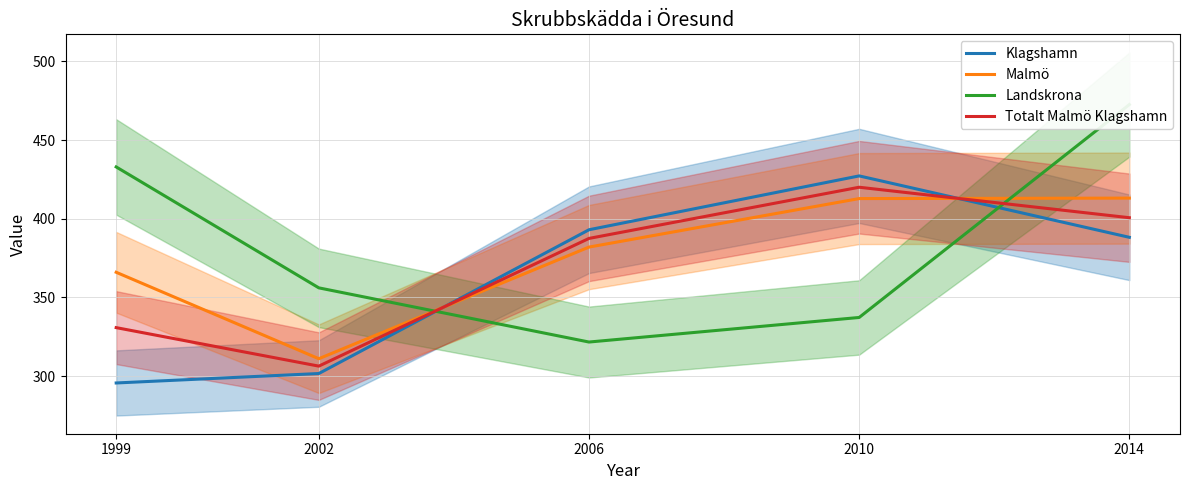

Which category has the lowest value in the Landskrona series?

2006